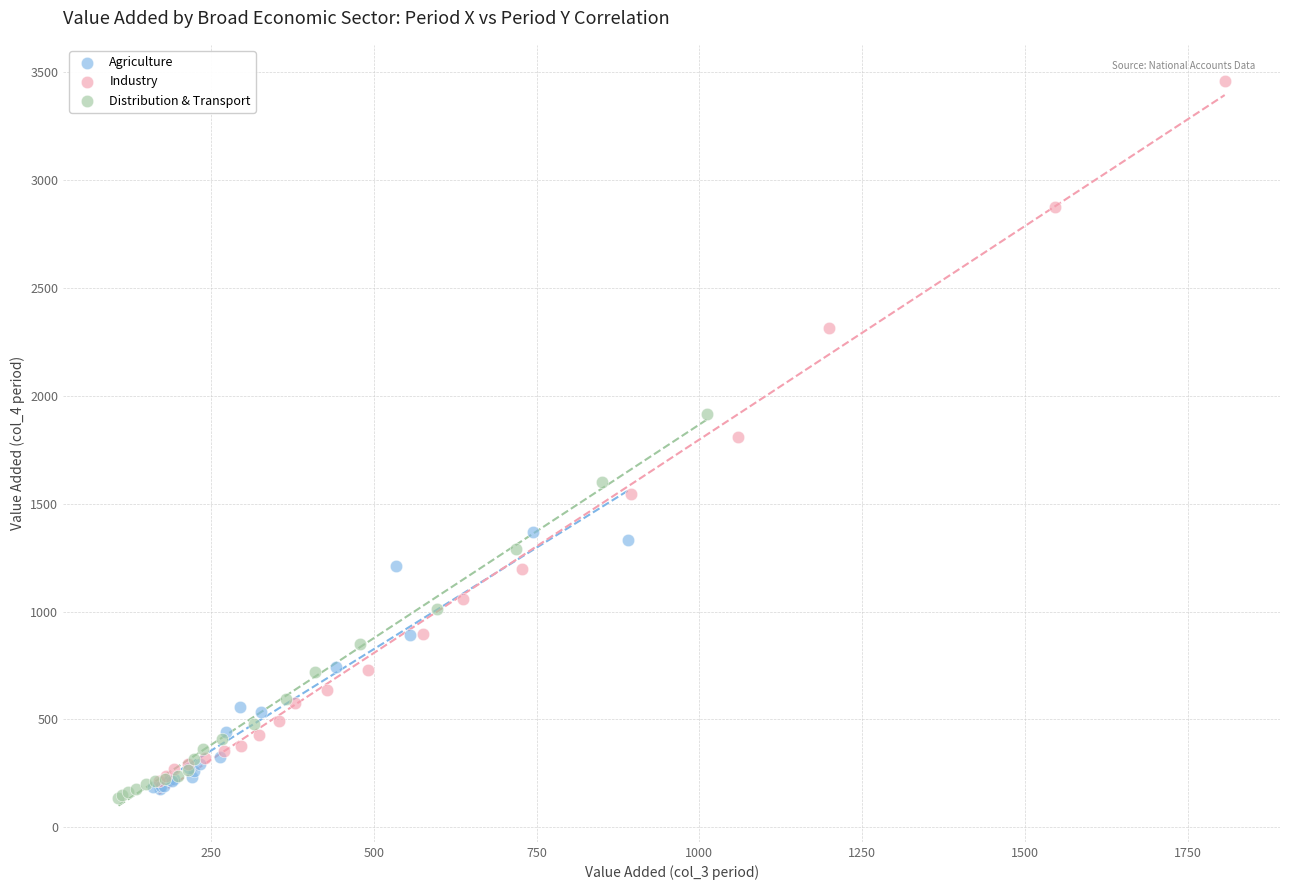

Which series has the widest spread of Y values?

Industry